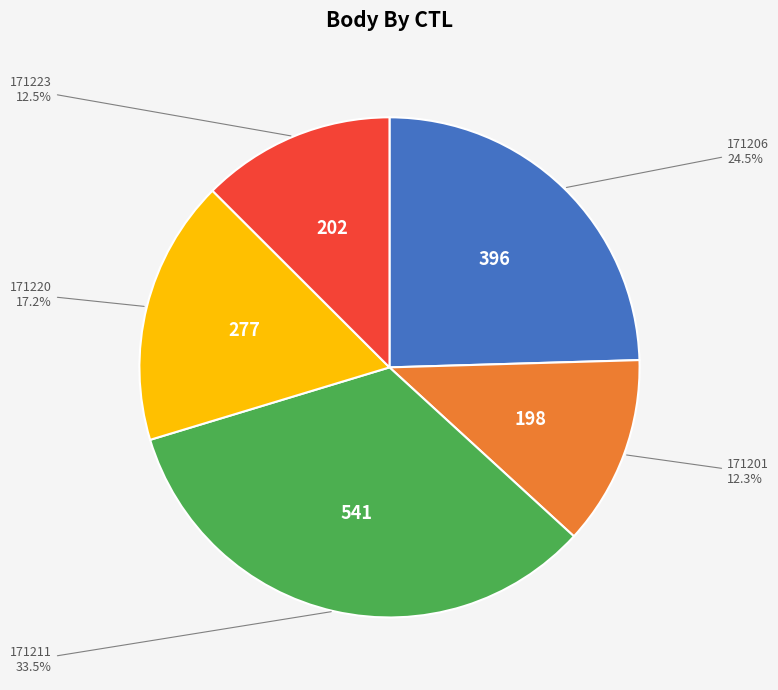

Is there any slice that represents more than half of the pie?

No